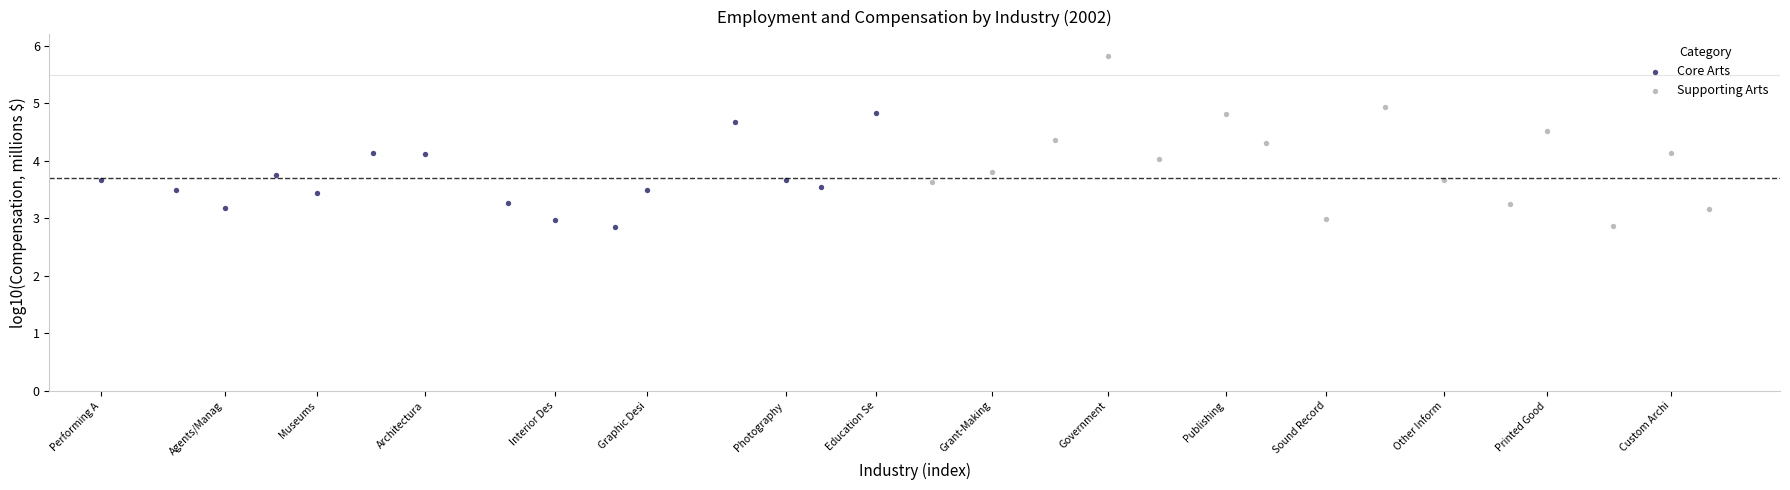

Which series has the largest Y range (max minus min)?

Supporting Arts